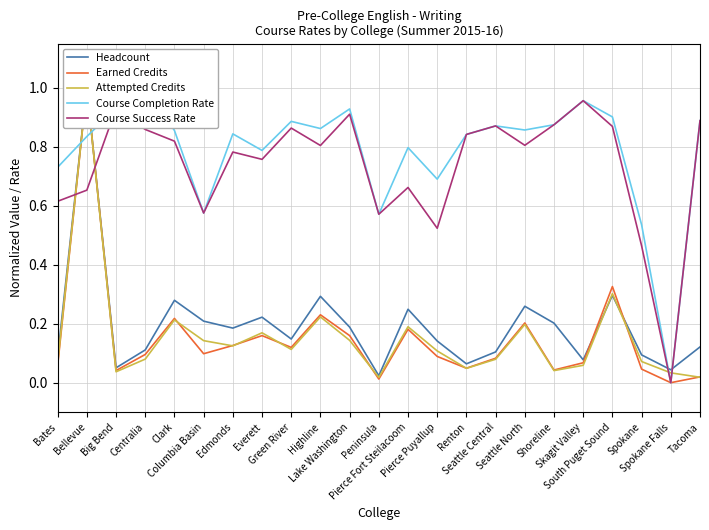

Is the value of Course Success Rate at Columbia Basin greater than the value of Headcount at Green River?

Yes